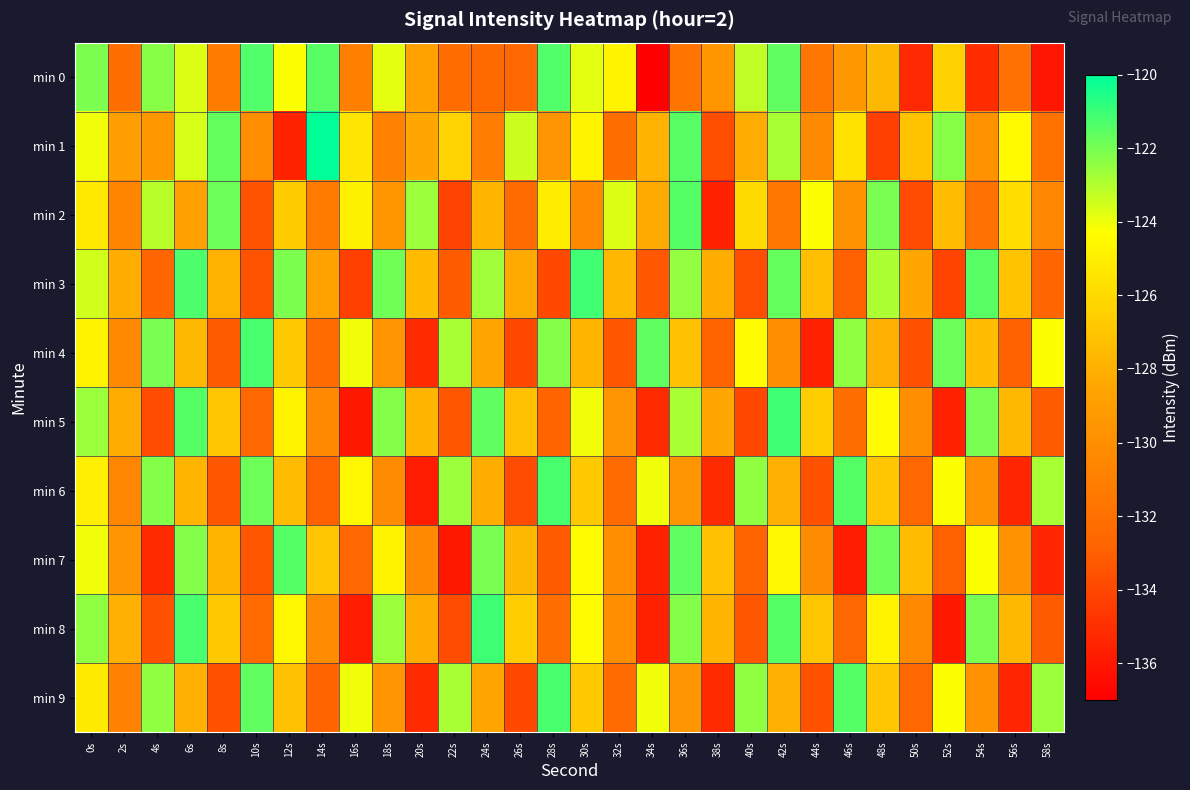

Which series has the largest range (max minus min)?

min 0